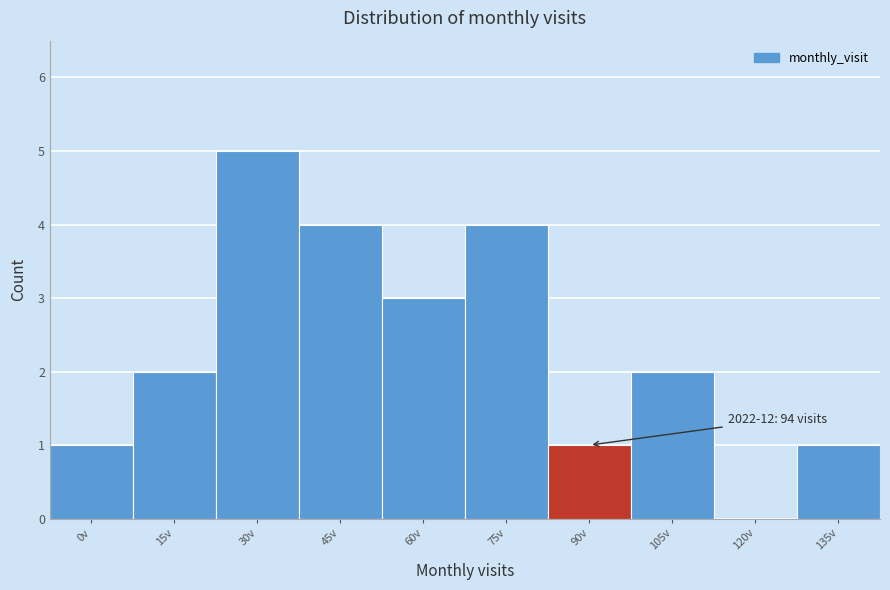

Reading left to right, transcribe all the data shown in this chart.

0v=1	15v=2	30v=5	45v=4	60v=3	75v=4	90v=1	105v=2	120v=0	135v=1